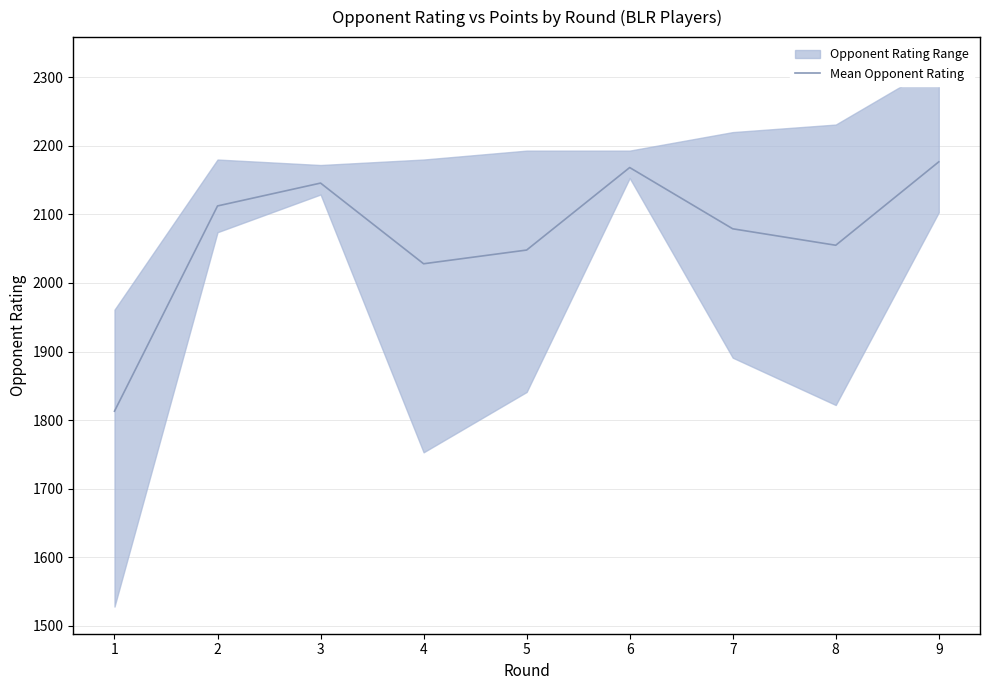

Rank the categories by value from highest to lowest.

9, 6, 3, 2, 7, 8, 5, 4, 1